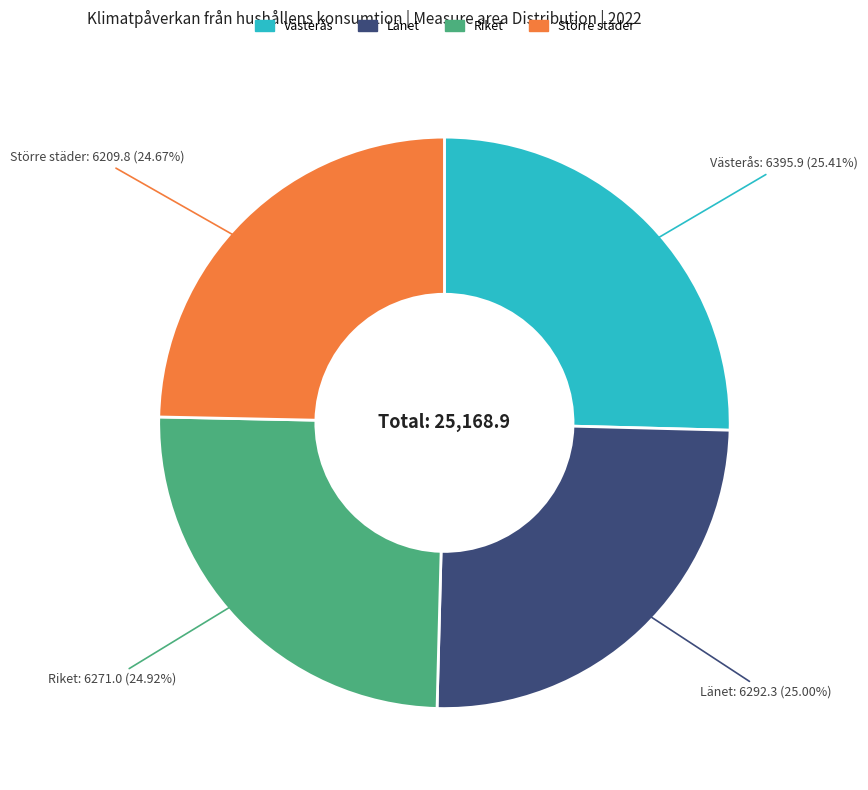

What percentage is the Länet slice, to the nearest percent?

25%